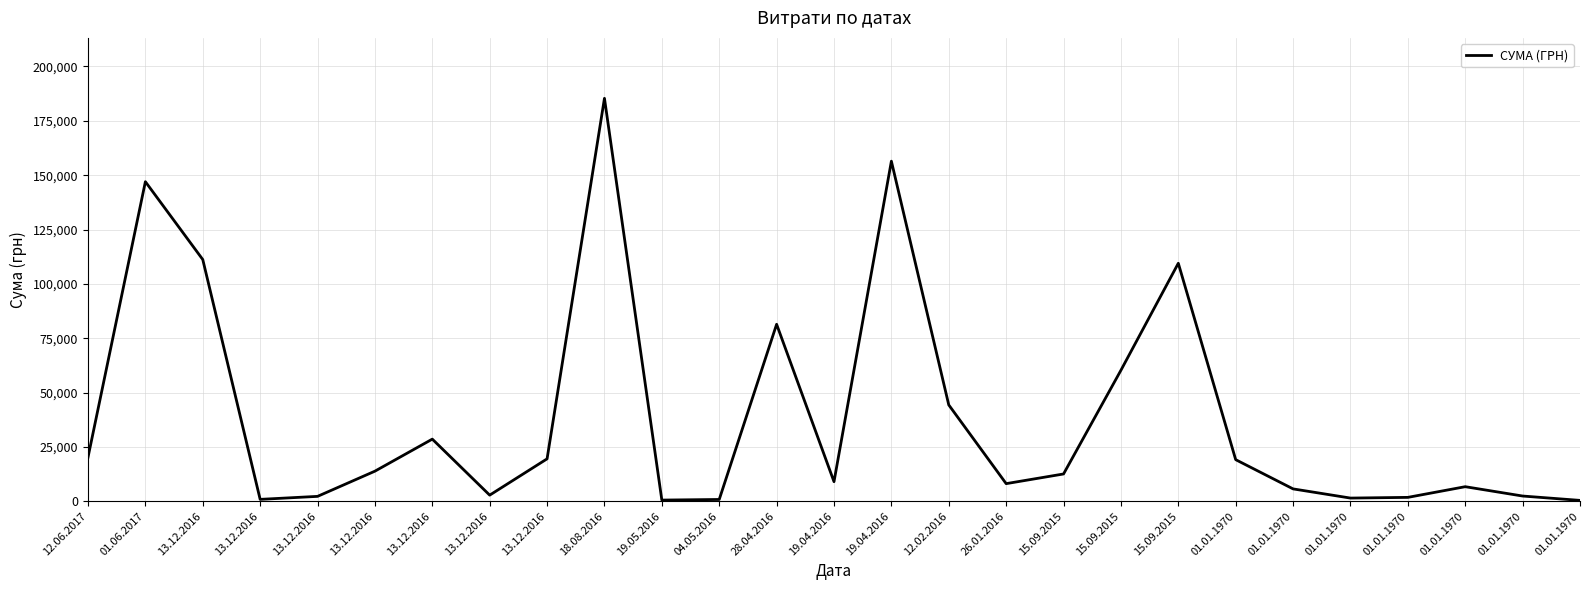

Rank the categories by value from highest to lowest.

18.08.2016, 19.04.2016, 01.06.2017, 13.12.2016, 15.09.2015, 28.04.2016, 15.09.2015, 12.02.2016, 13.12.2016, 12.06.2017, 13.12.2016, 01.01.1970, 13.12.2016, 15.09.2015, 19.04.2016, 26.01.2016, 01.01.1970, 01.01.1970, 13.12.2016, 01.01.1970, 13.12.2016, 01.01.1970, 01.01.1970, 13.12.2016, 04.05.2016, 19.05.2016, 01.01.1970